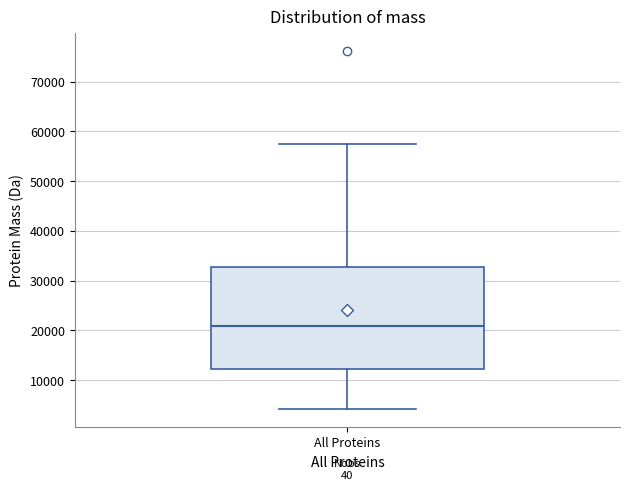

Transcribe this box plot: give where the median line is, the range the box spans, and where the two whiskers end, as read against the y-axis. The values are not printed on the chart, so give them approximately, as read against the axis.

median 21000, box 12000 to 33000, whiskers 4000 to 57000